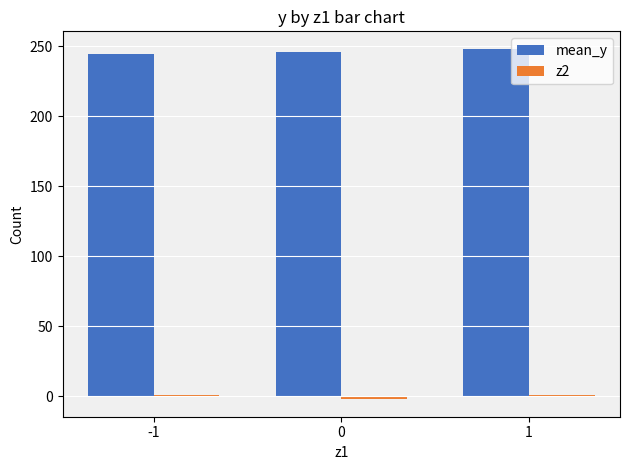

Is it true that mean_y equals 248.3 at 1?

True